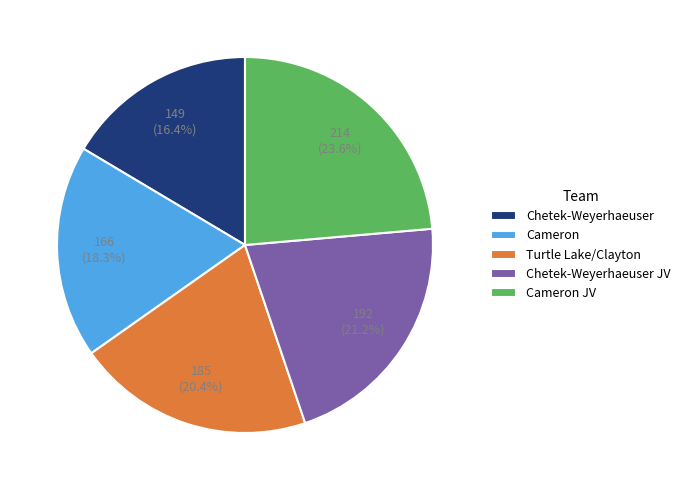

Does any single category account for the majority?

No